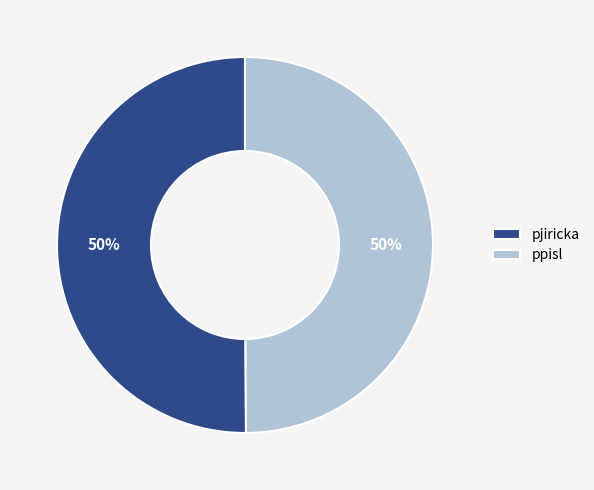

To the nearest percent, what is the average slice percentage?

50%